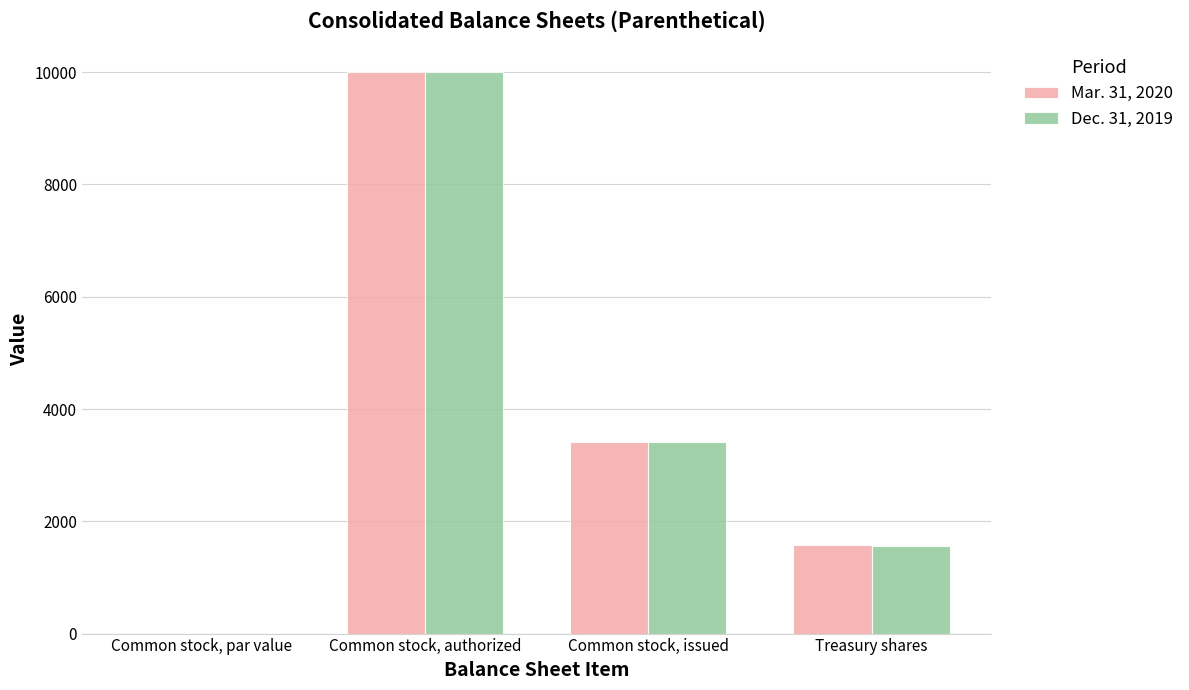

What is the sum of all Dec. 31, 2019 values?

14985.1